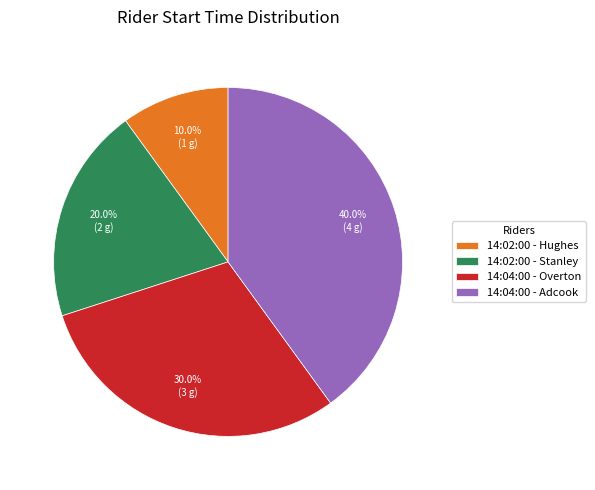

To the nearest percent, what is the average slice percentage?

25%